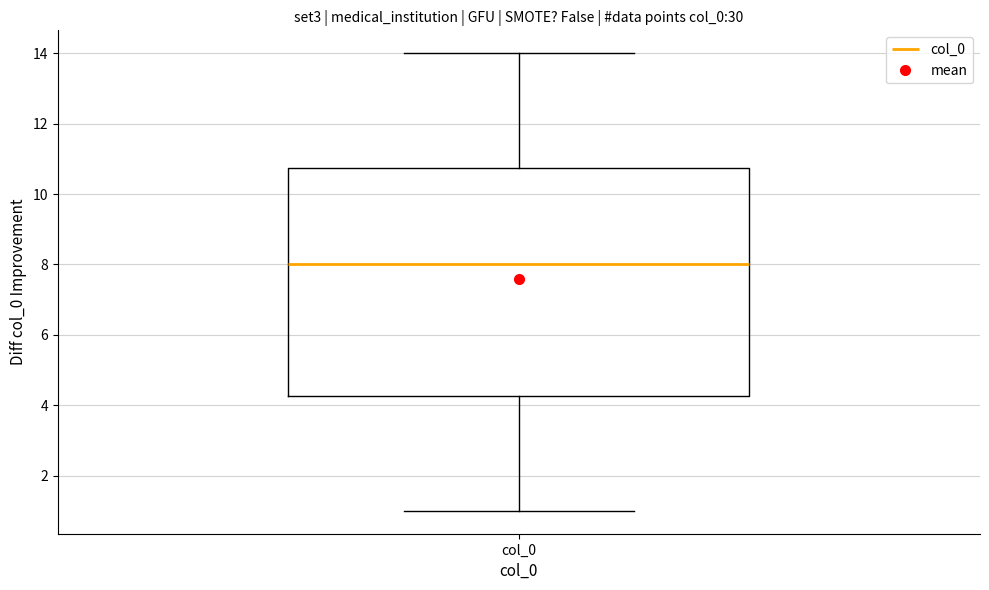

Read this box plot against the y-axis: the position of the median line, the range covered by the box, and the ends of both whiskers. The values are not printed on the chart, so give them approximately, as read against the axis.

median 8.0, box 4.2 to 10.8, whiskers 1.0 to 14.0